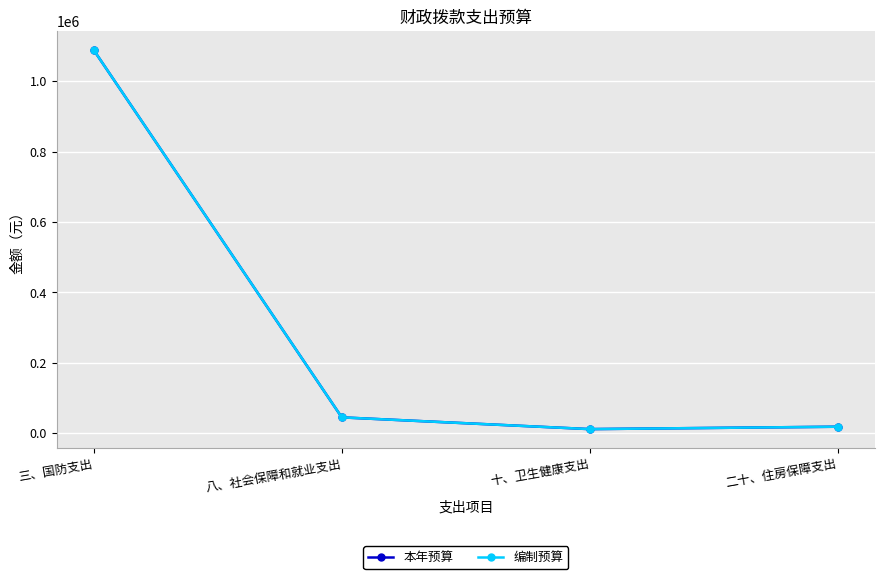

True or false: 编制预算 and 本年预算 intersect in this chart.

False